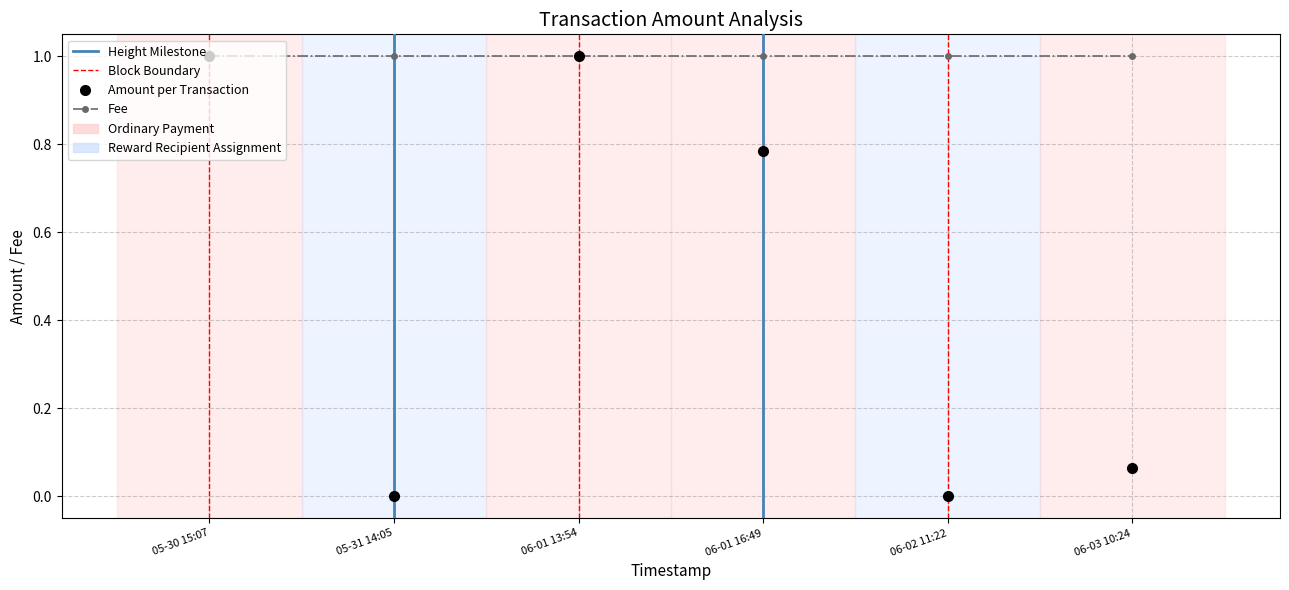

Does the chart display data point markers on the line(s)?

Yes